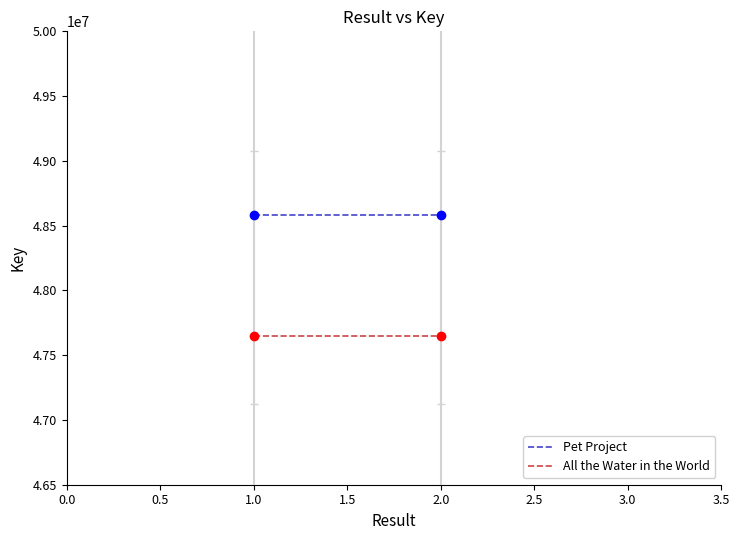

What is the value of the Pet Project point at the 1st from the left?

48581716